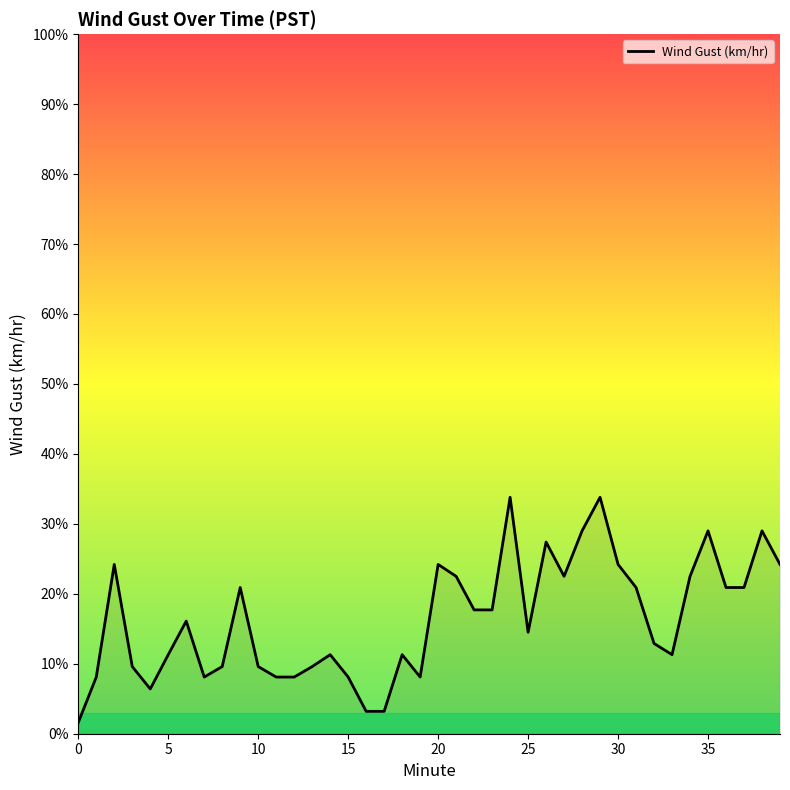

Reading left to right, list all the values displayed in this chart.

1.6	8.1	24.2	9.6	6.4	11.3	16.1	8.1	9.6	20.9	9.6	8.1	8.1	9.6	11.3	8.1	3.2	3.2	11.3	8.1	24.2	22.5	17.7	17.7	33.8	14.5	27.4	22.5	29.0	33.8	24.2	20.9	12.9	11.3	22.5	29.0	20.9	20.9	29.0	24.2